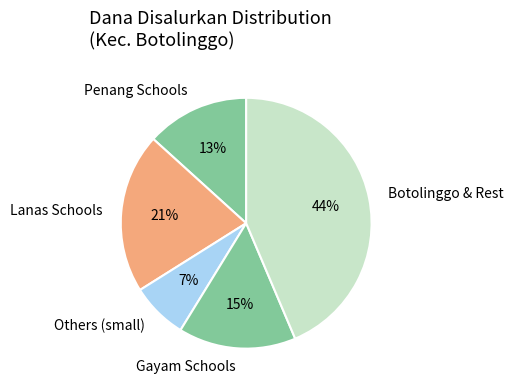

To the nearest percent, what is the difference between the Penang Schools and Others (small) slice percentages?

6%